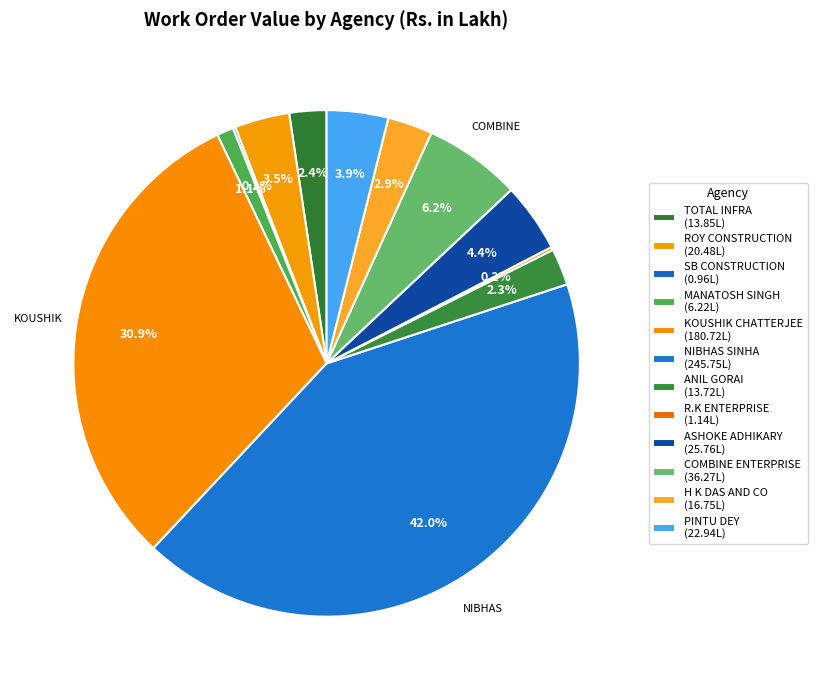

Combined, do COMBINE ENTERPRISE and SB CONSTRUCTION account for over 50%?

No